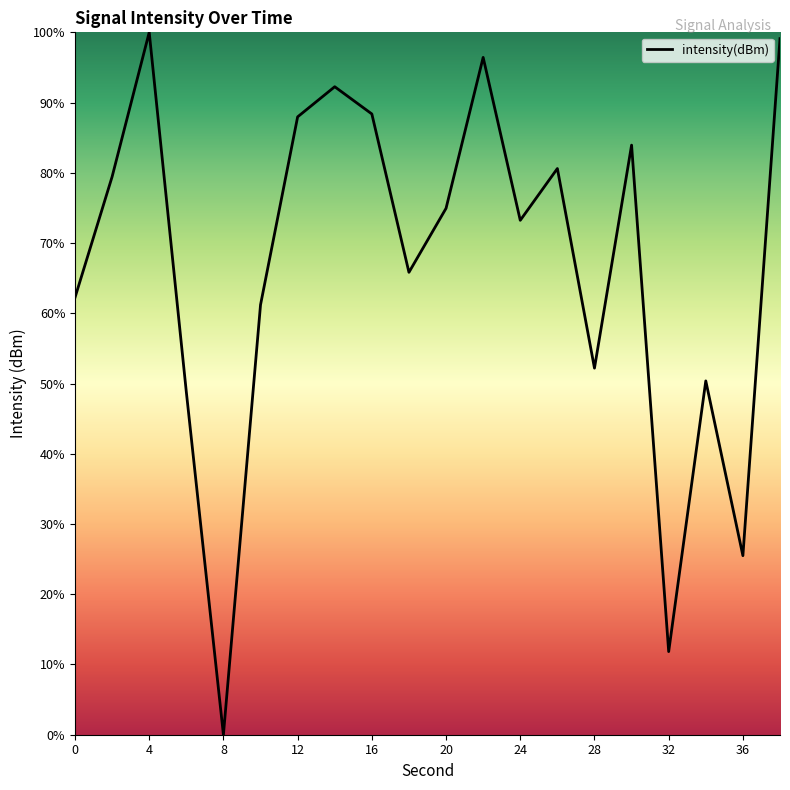

What is the difference between the maximum and minimum values?

100.0